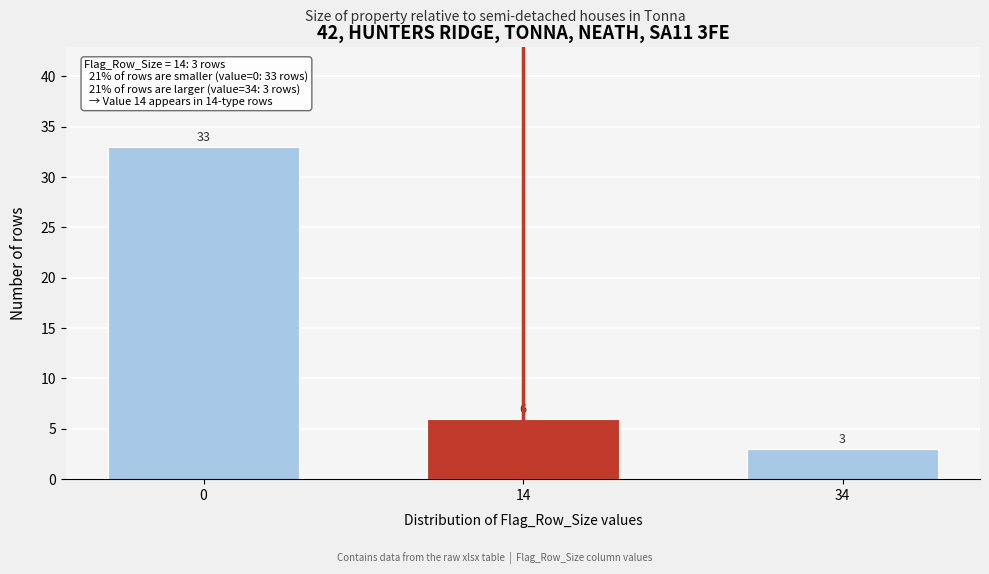

Reading left to right, extract all data points from this chart.

33	6	3